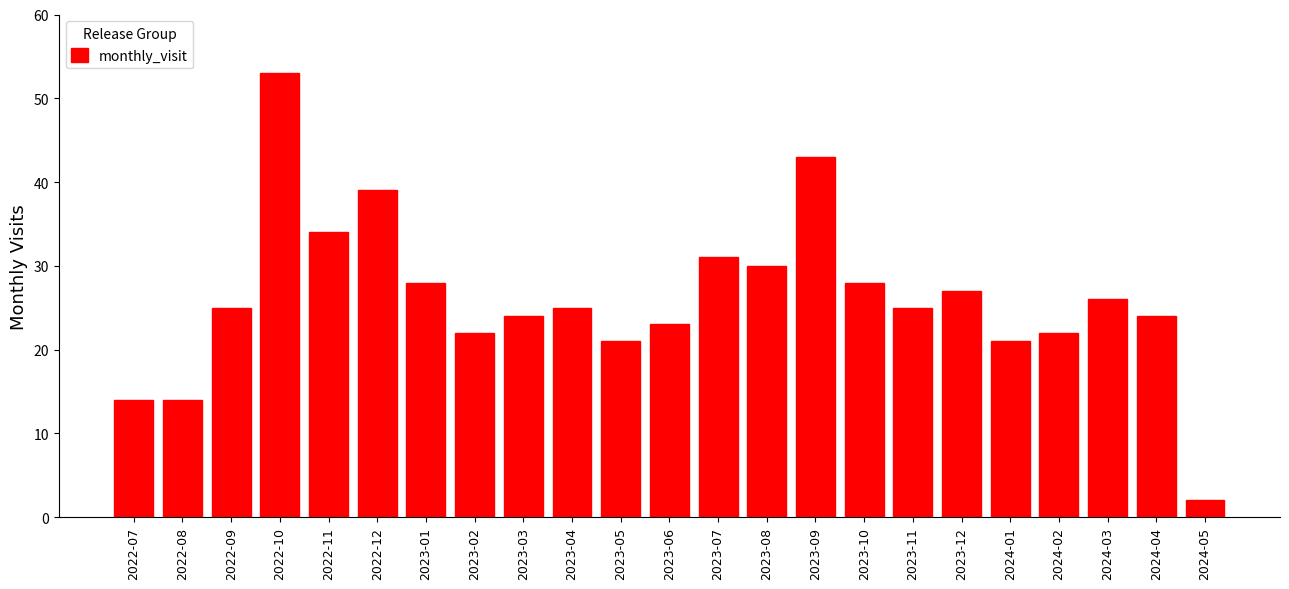

Reading left to right, transcribe all the data shown in this chart.

2022-07=14	2022-08=14	2022-09=25	2022-10=53	2022-11=34	2022-12=39	2023-01=28	2023-02=22	2023-03=24	2023-04=25	2023-05=21	2023-06=23	2023-07=31	2023-08=30	2023-09=43	2023-10=28	2023-11=25	2023-12=27	2024-01=21	2024-02=22	2024-03=26	2024-04=24	2024-05=2